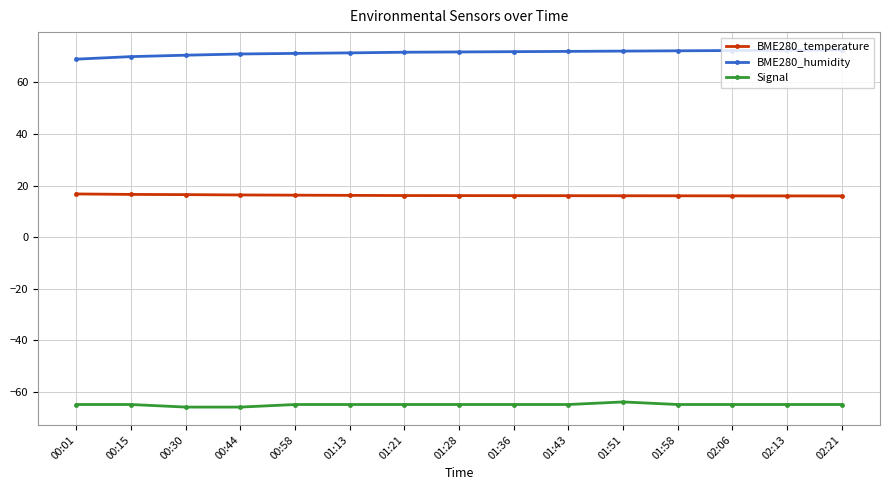

What is the average value of the BME280_humidity series?

71.5